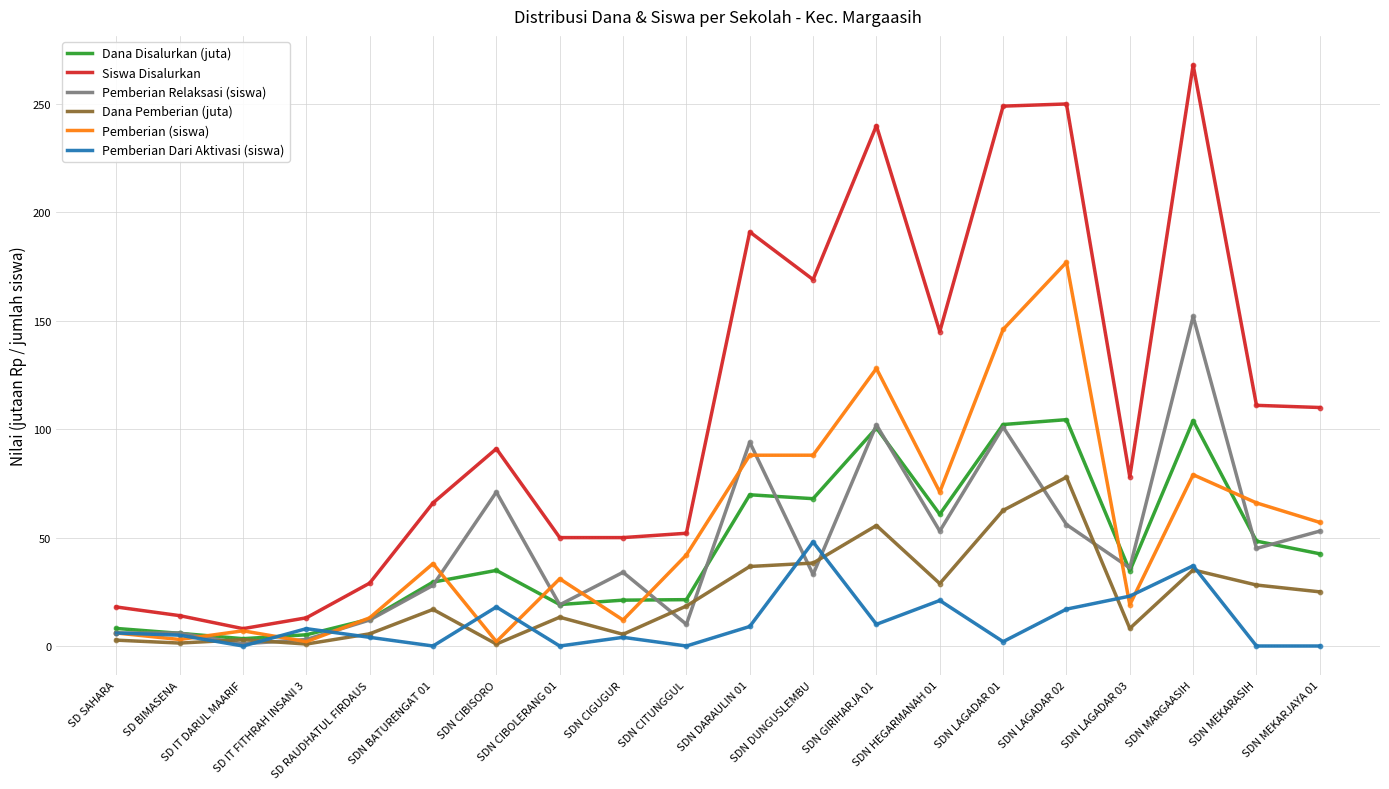

Which series has the largest total across all categories?

Siswa Disalurkan